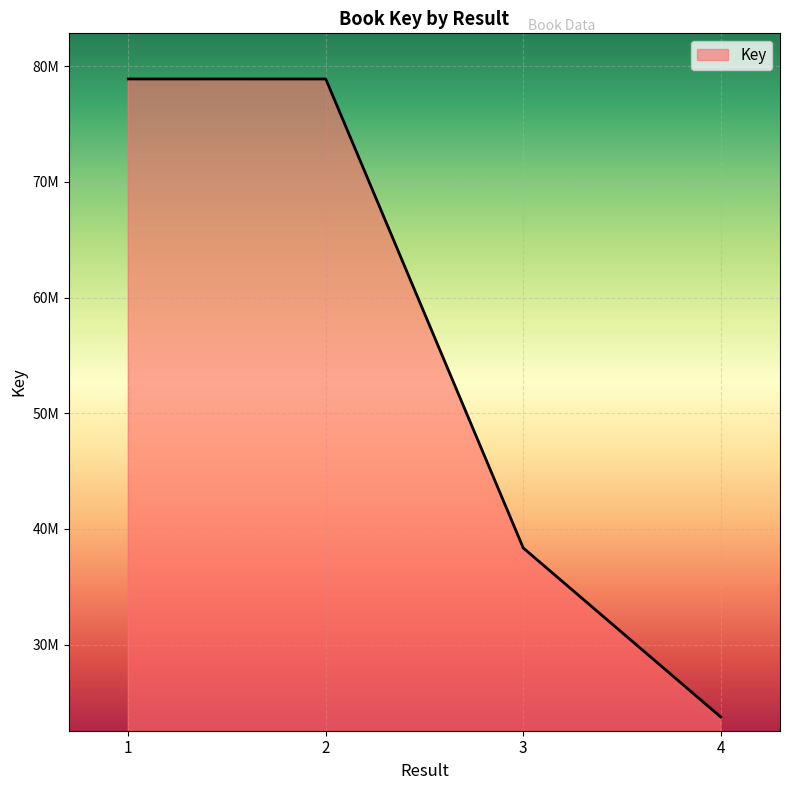

Is this an area chart (filled region under the line)?

Yes